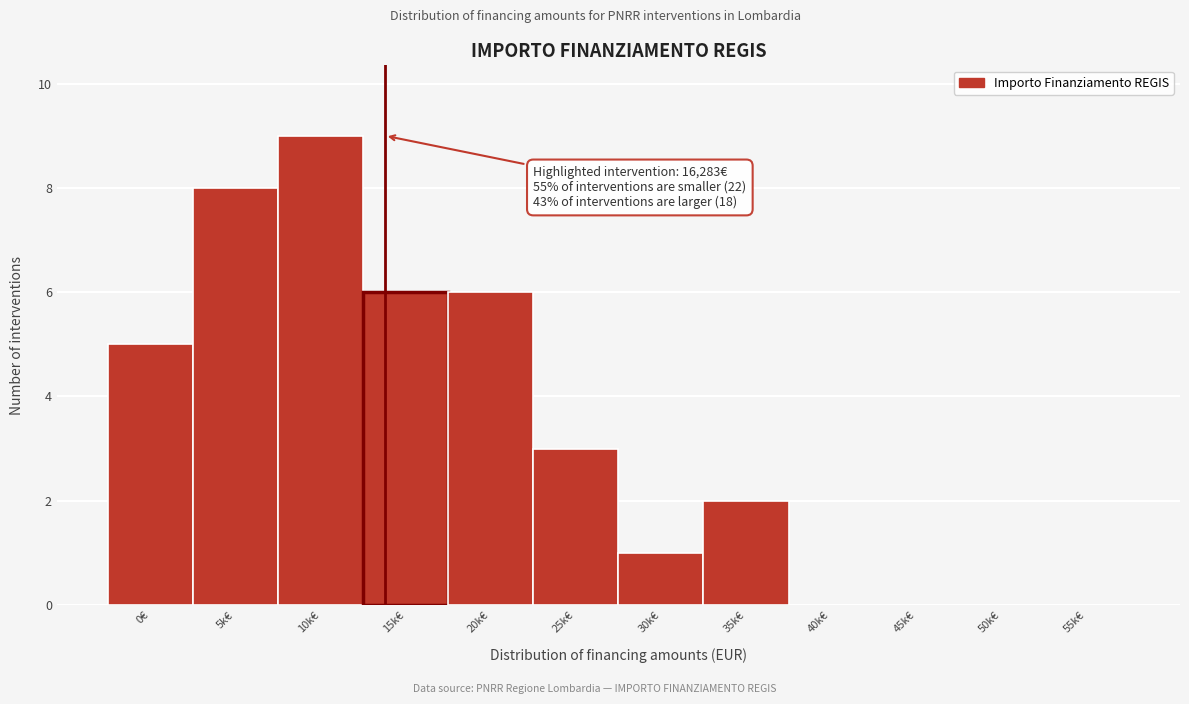

Reading left to right, what are all the values shown in this chart?

0€=5	5k€=8	10k€=9	15k€=6	20k€=6	25k€=3	30k€=1	35k€=2	40k€=0	45k€=0	50k€=0	55k€=0